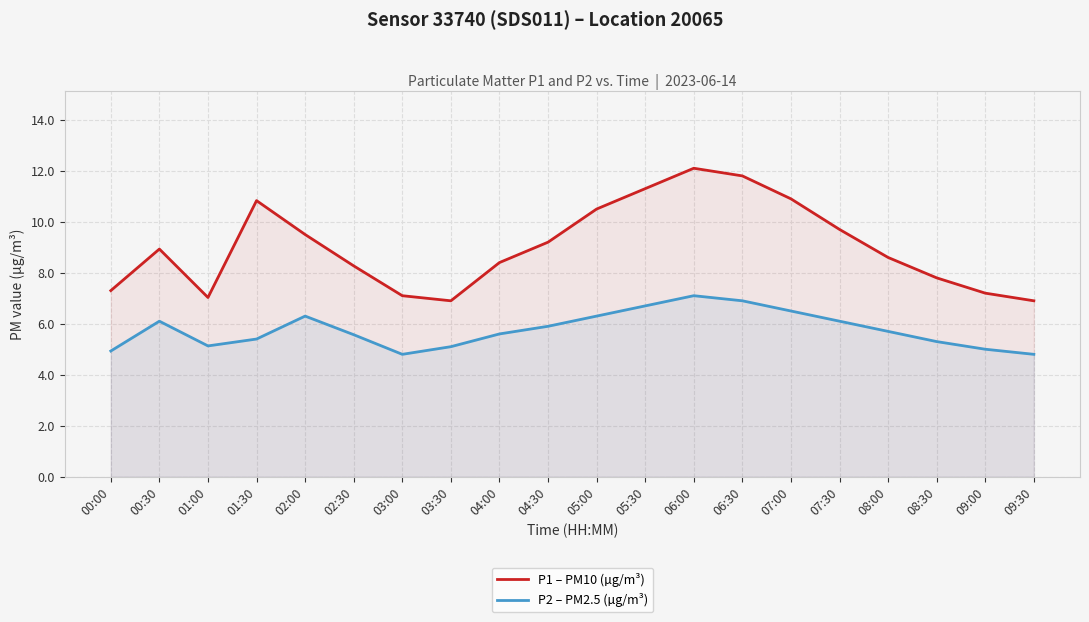

What is the average value of the P1 – PM10 (µg/m³) series?

9.0